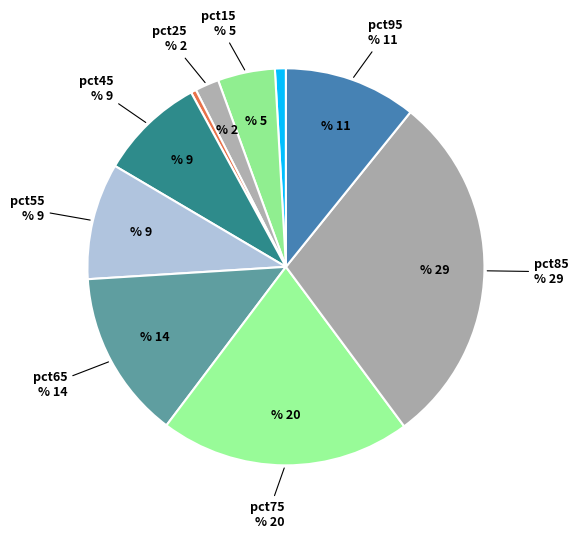

To the nearest percent, what is the difference between the pct25 and pct75 slice percentages?

18%